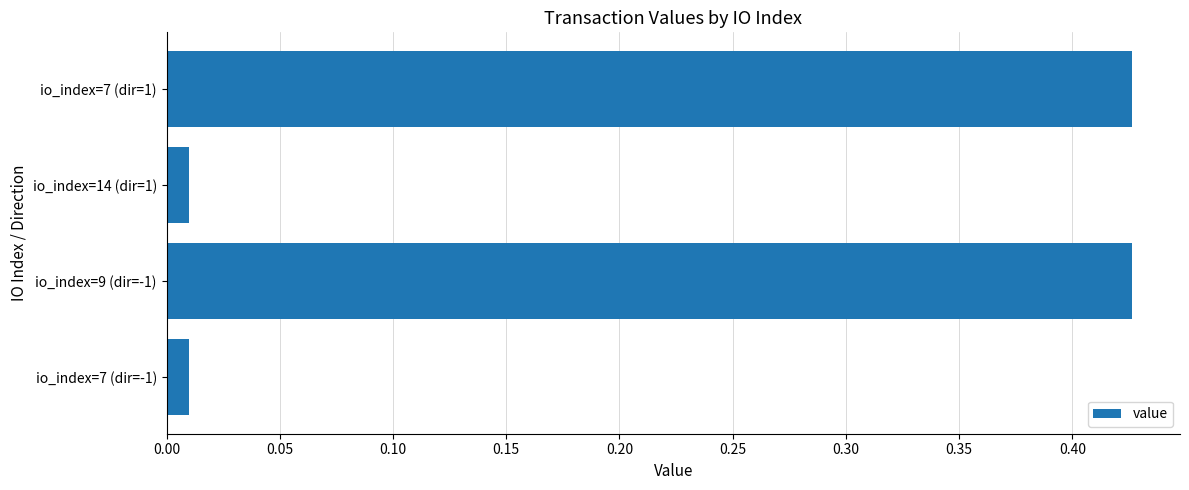

Which has a higher value, io_index=7 (dir=-1) or io_index=7 (dir=1)?

io_index=7 (dir=1)